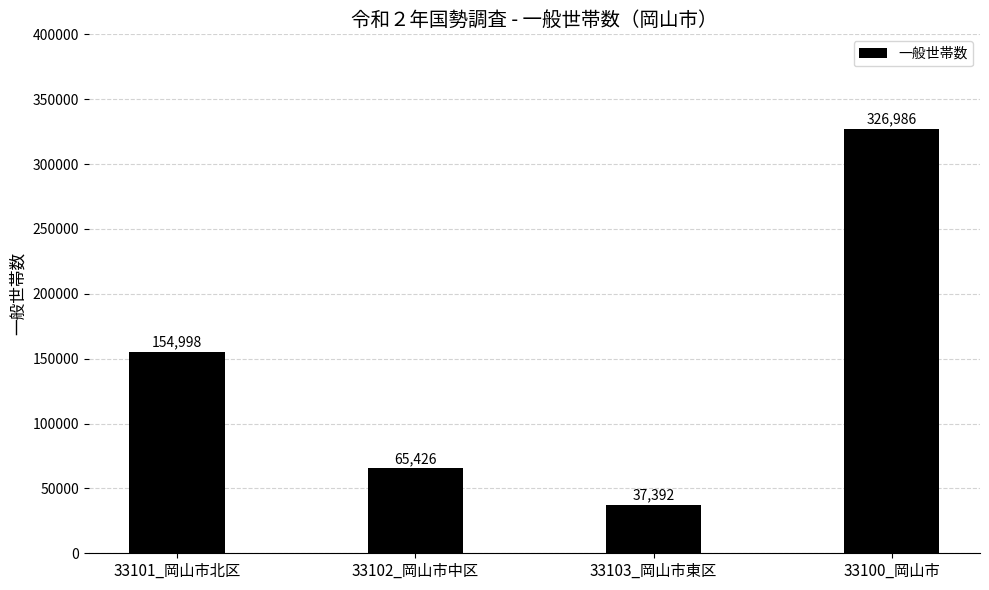

Between 33102_岡山市中区 and 33100_岡山市, which is larger?

33100_岡山市